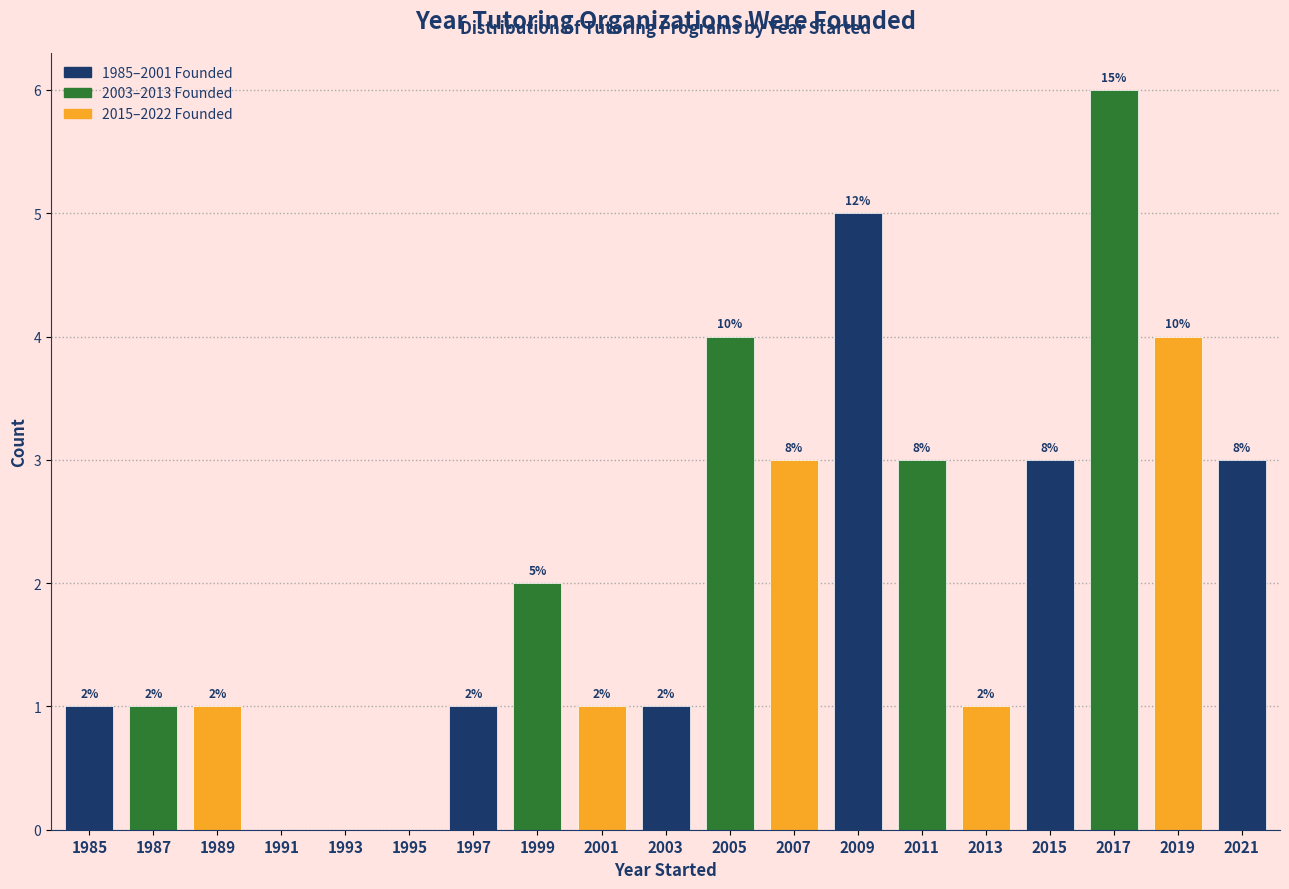

Reading left to right, extract all data points from this chart.

1985=1	1987=1	1989=1	1991=0	1993=0	1995=0	1997=1	1999=2	2001=1	2003=1	2005=4	2007=3	2009=5	2011=3	2013=1	2015=3	2017=6	2019=4	2021=3